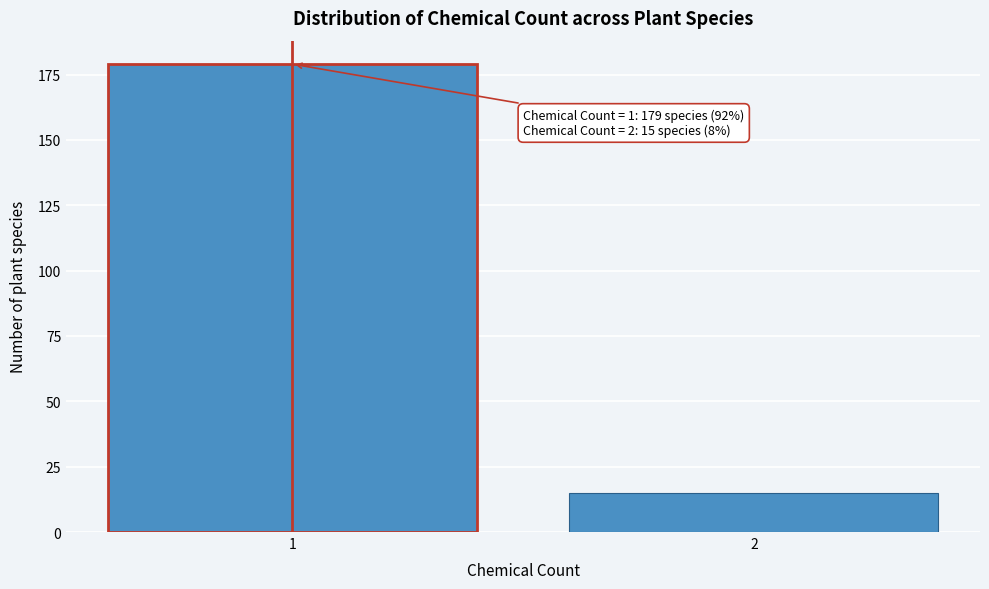

Reading left to right, transcribe all the data shown in this chart.

179	15